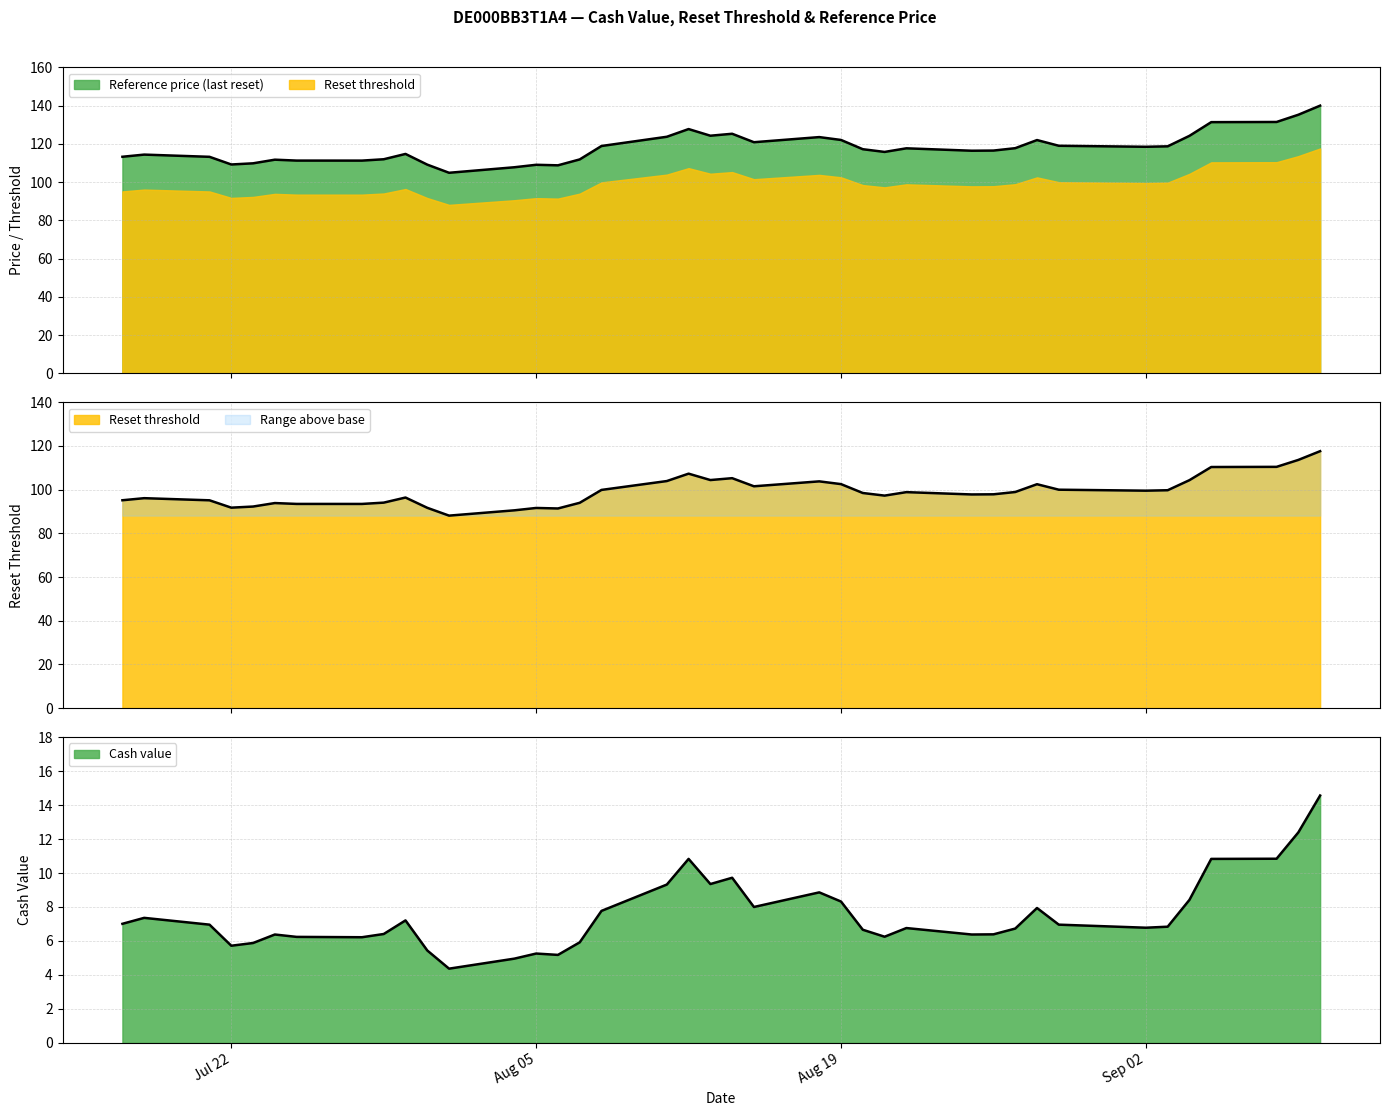

What is the maximum value shown in the chart?

140.0